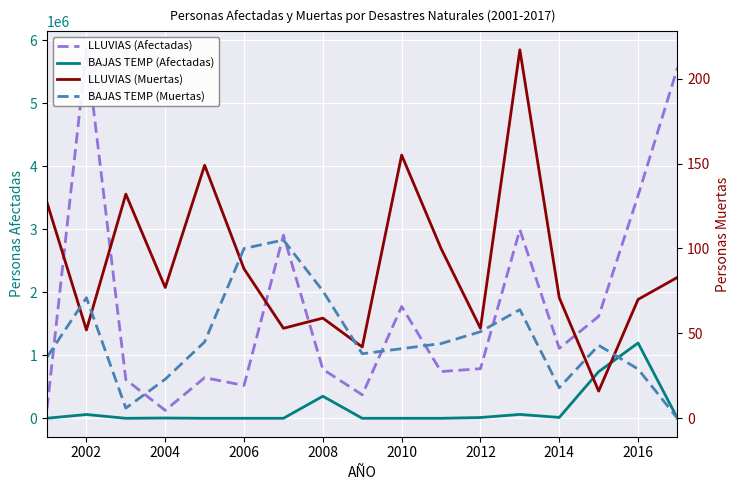

What value does the BAJAS TEMP (Muertas) series have at 2016?

29